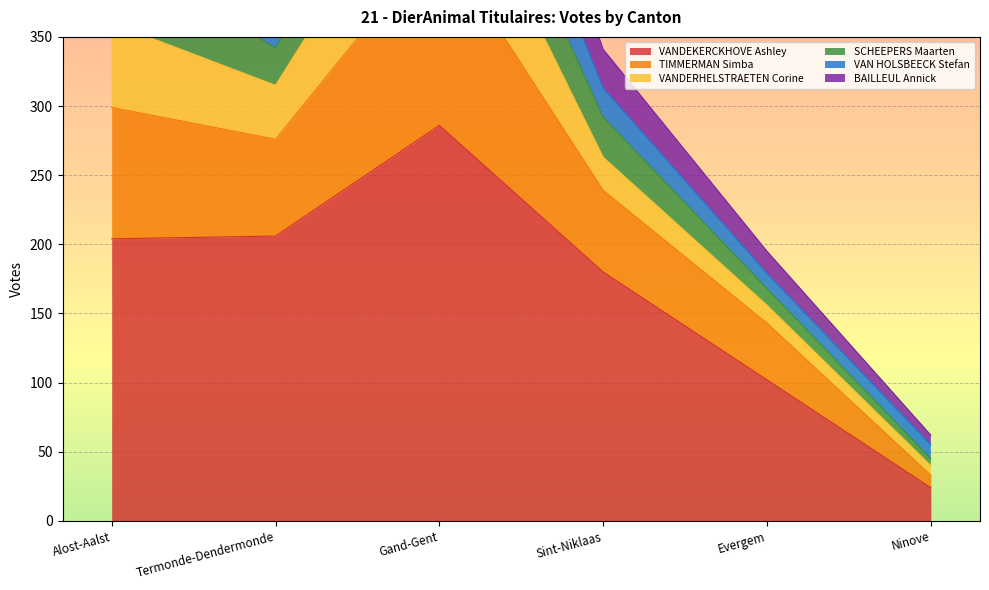

How many interior local peaks does the BAILLEUL Annick series have?

1